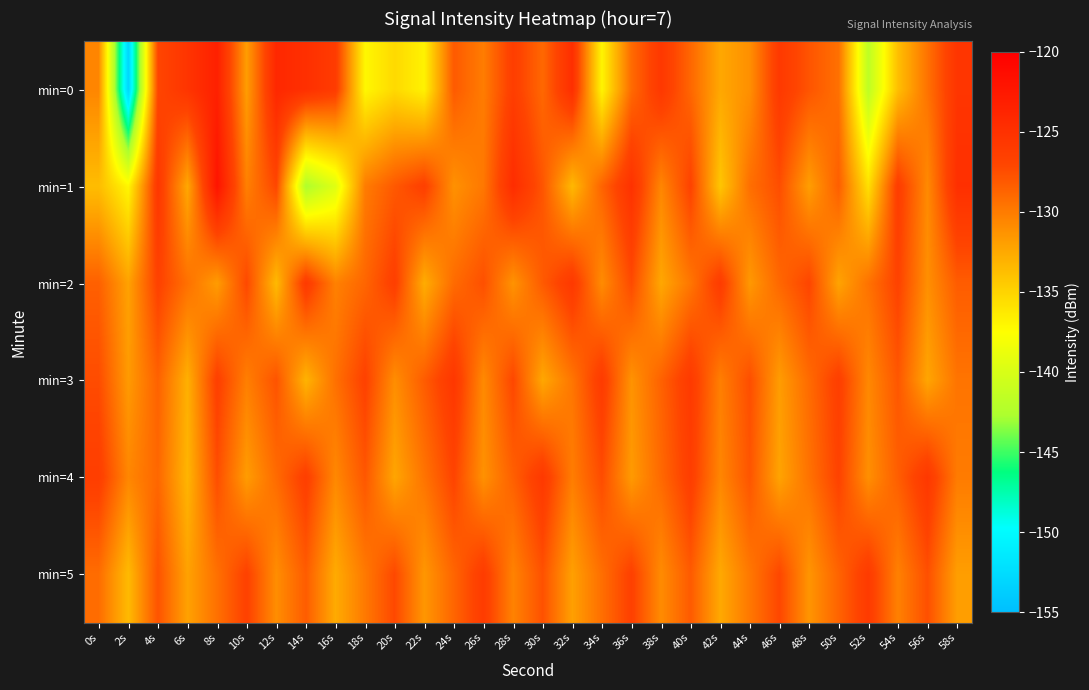

Count the number of data series in this chart.

6